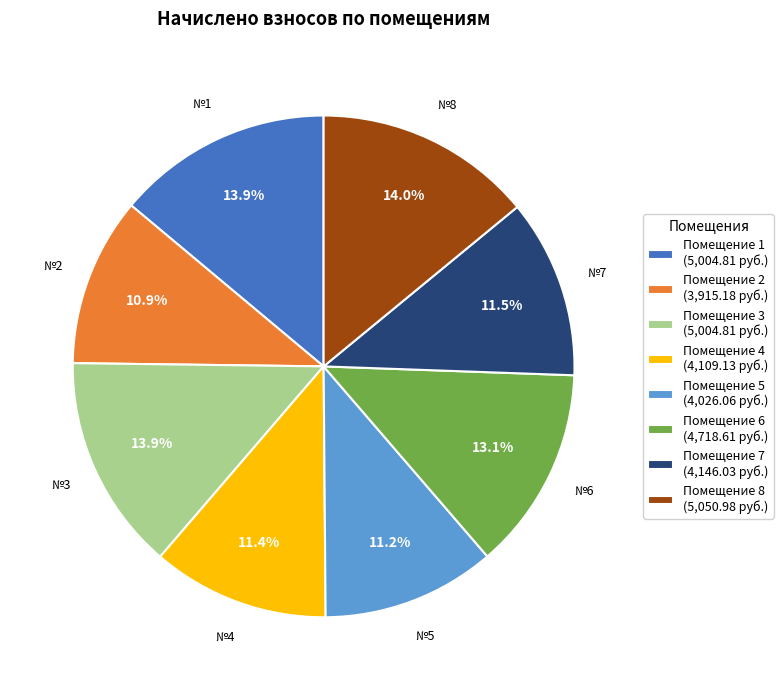

Does Помещение 5 (4,026.06 руб.) represent more than half of the total?

No